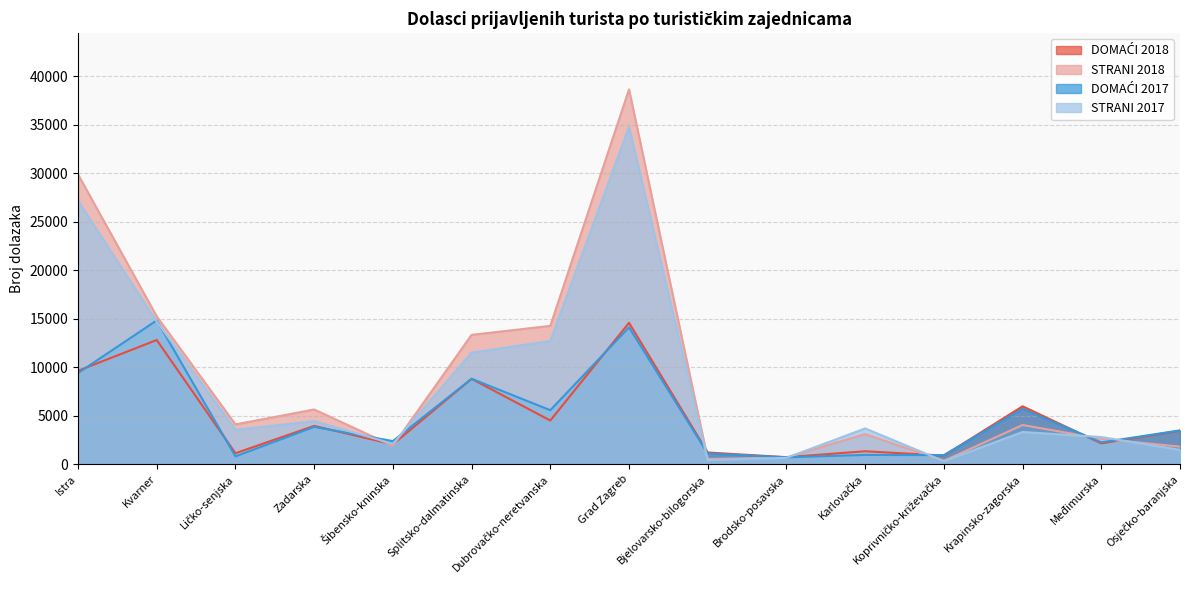

What is the minimum value shown in the chart?

316